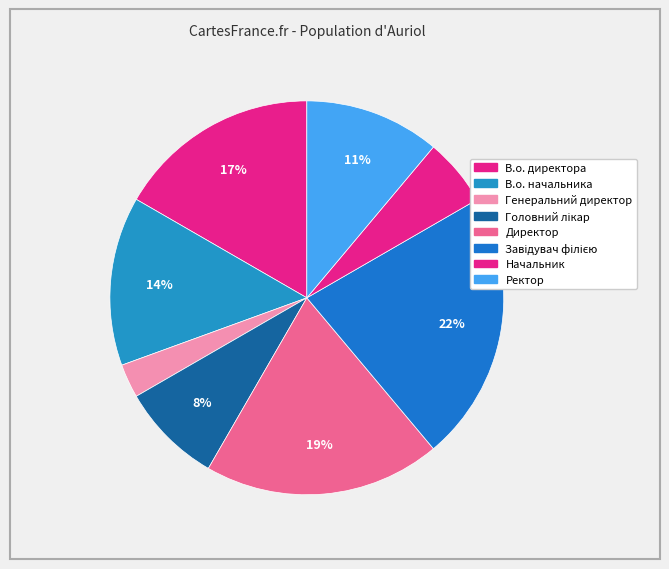

How many slices are in this pie chart?

8